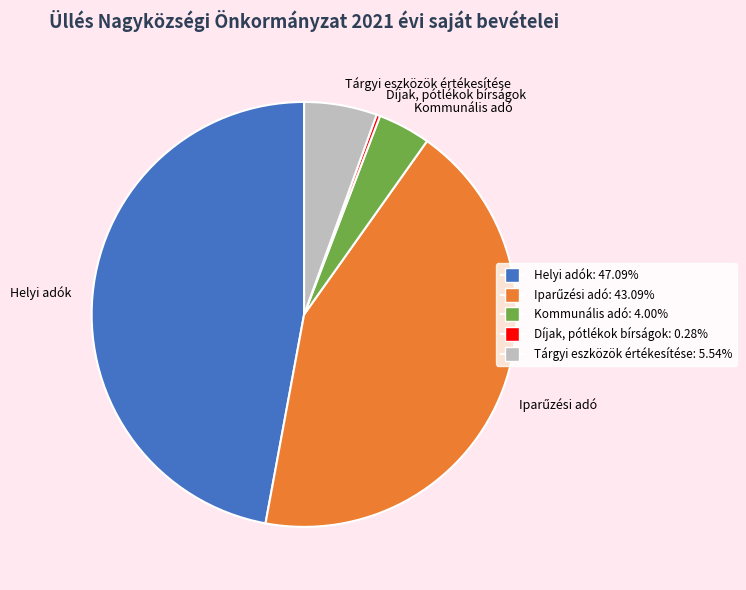

Which slice is the largest?

Helyi adók